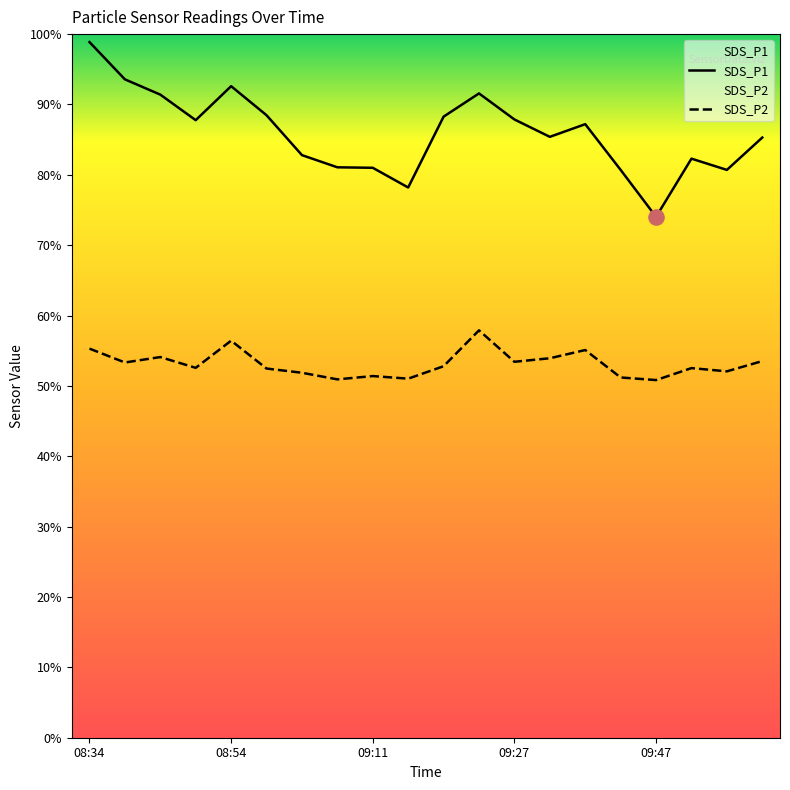

Which series reaches the maximum Y coordinate?

SDS_P1